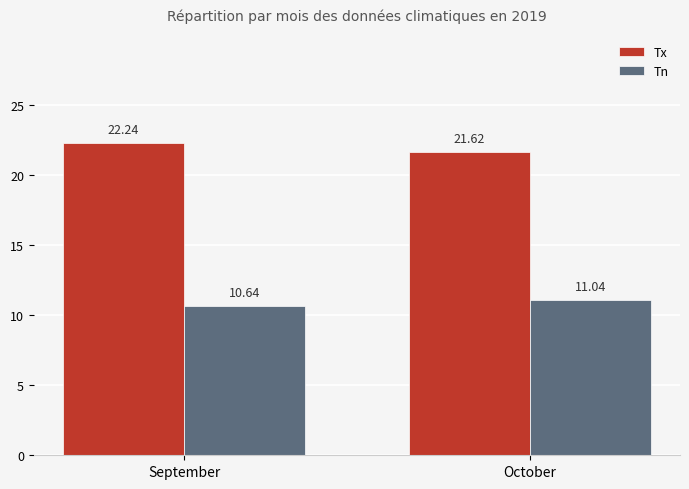

What is the maximum value for Tx?

22.2